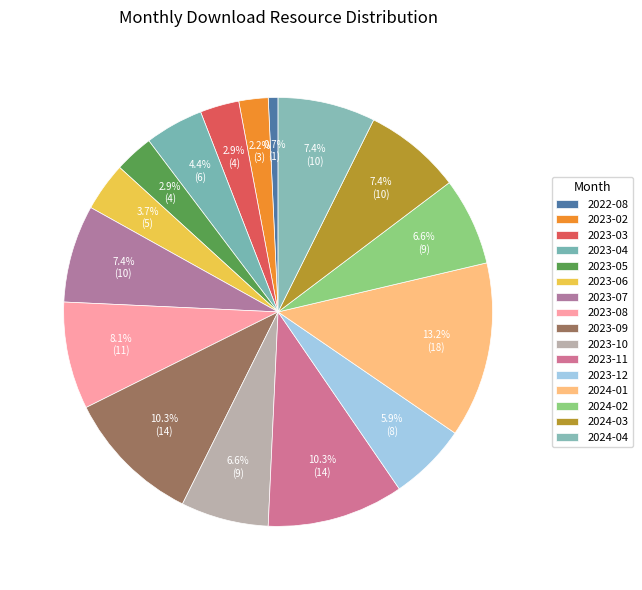

True or false: 2023-03 accounts for 3% of the total.

True